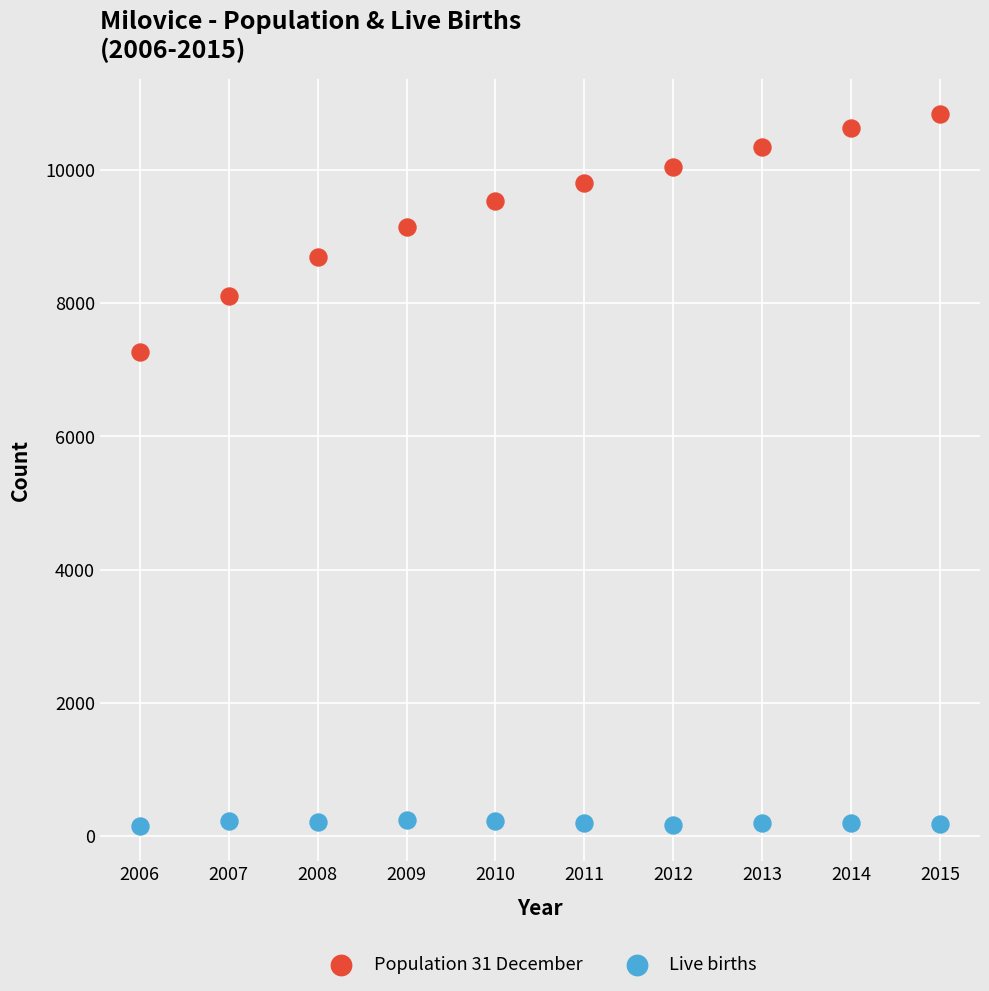

Which series has the largest Y range (max minus min)?

Population 31 December